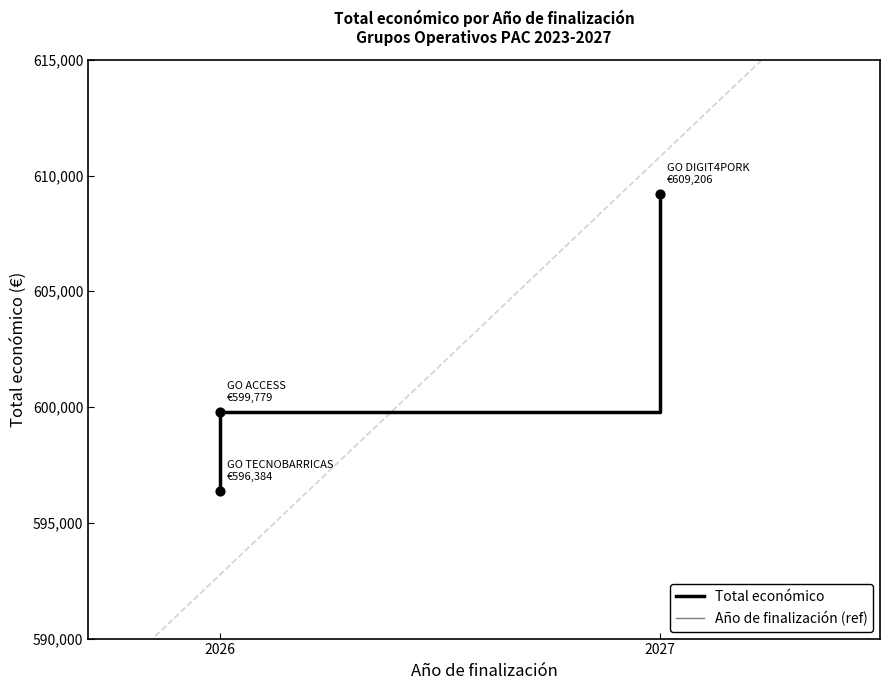

Which series has the largest total across all categories?

Total económico